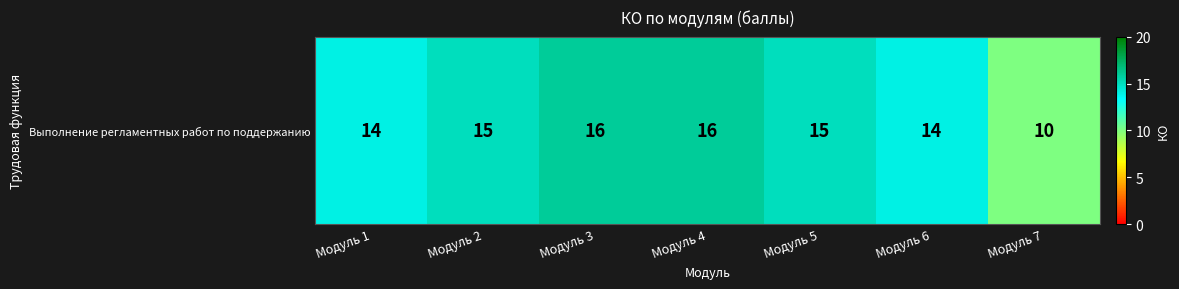

The chart shows a value of 15 at Модуль 5. True or false?

True